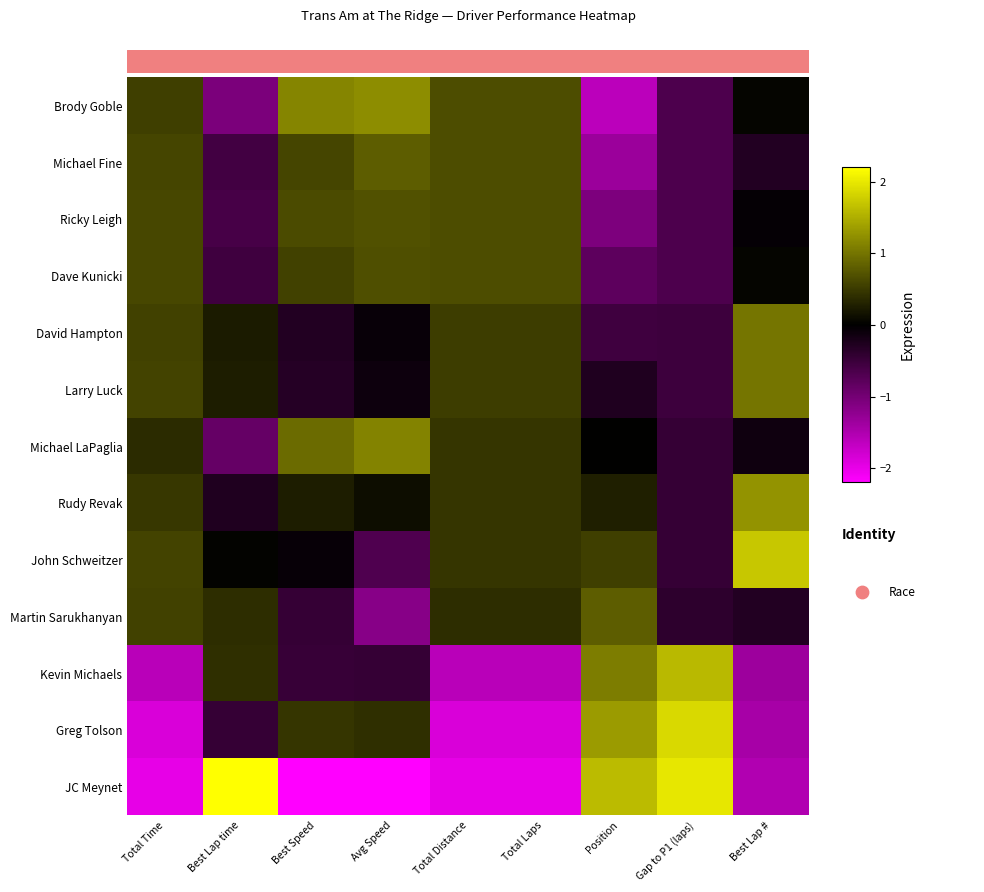

At which label does Brody Goble reach its minimum?

Position